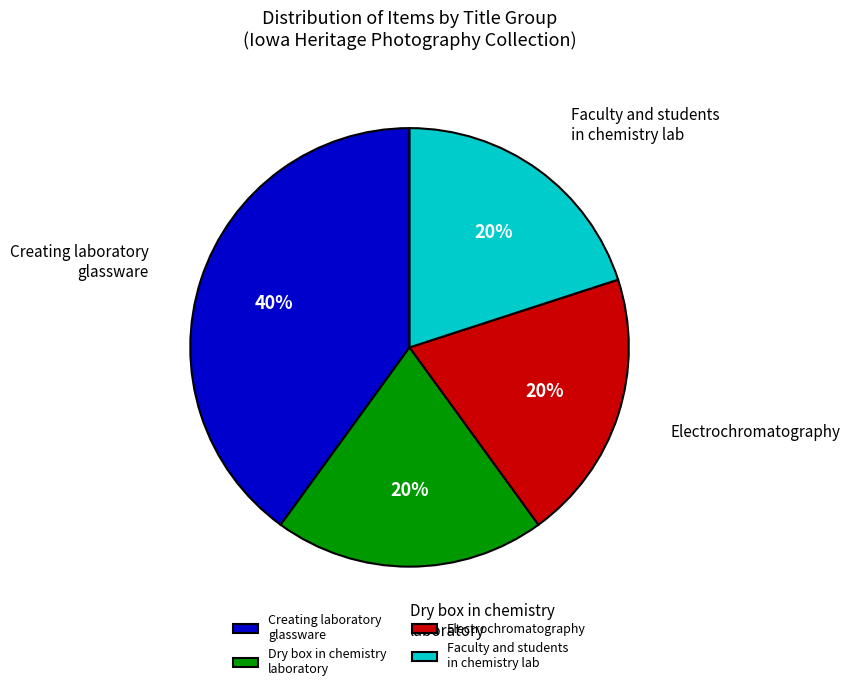

To the nearest percent, what percentage of the pie is Dry box in chemistry laboratory?

20%